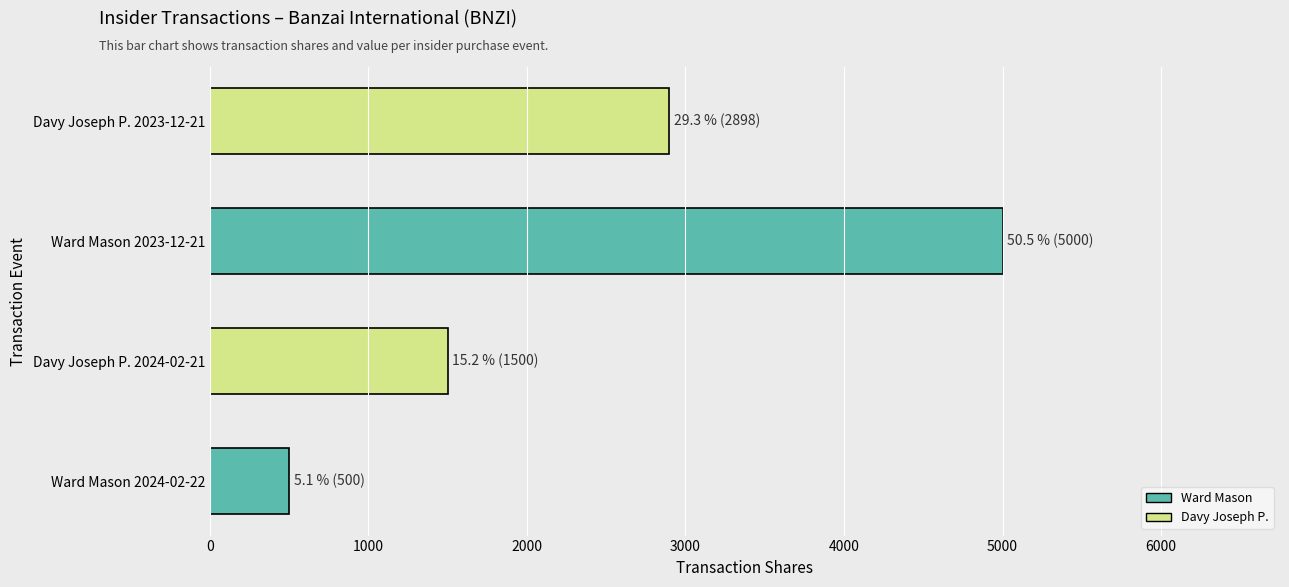

The value at Davy Joseph P. 2023-12-21 is 1629. True or false?

False